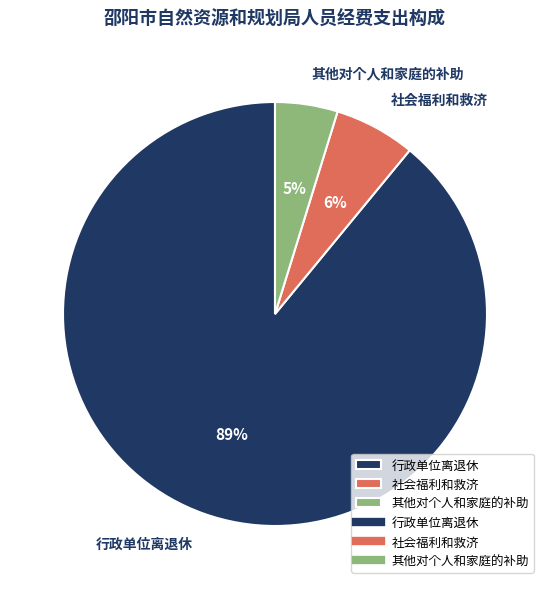

What is the largest slice in the pie chart?

行政单位离退休